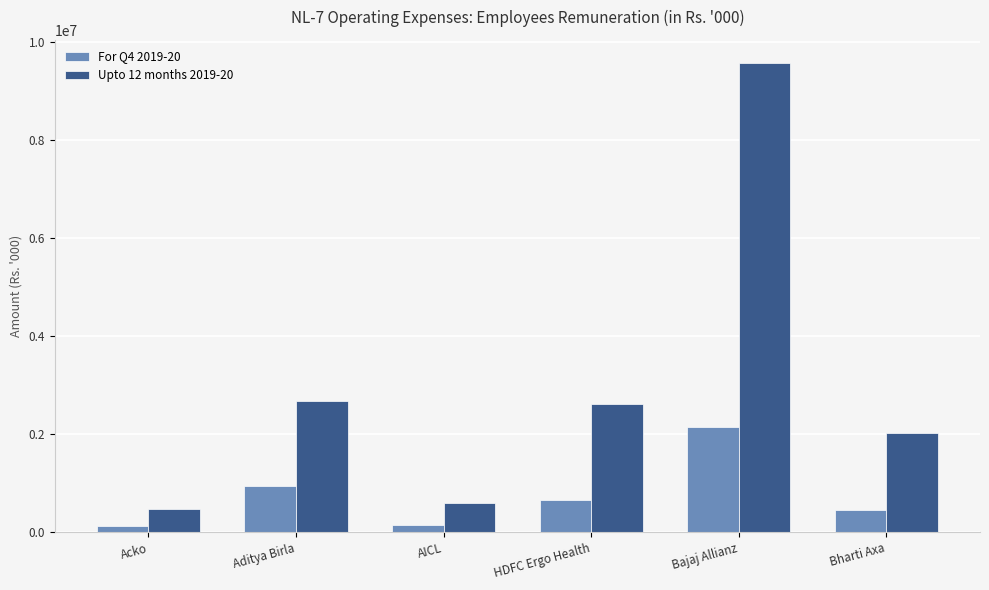

Is the value of For Q4 2019-20 at Acko greater than the value of Upto 12 months 2019-20 at Aditya Birla?

No